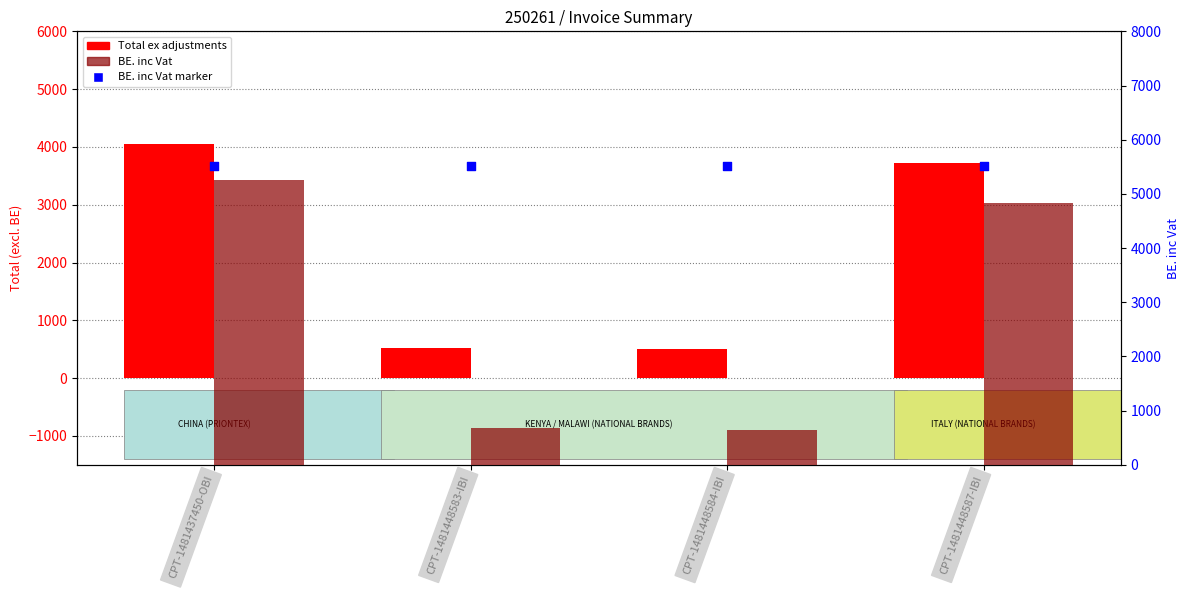

What is the total value across all series at CPT-1481437450-OBI?

14826.4